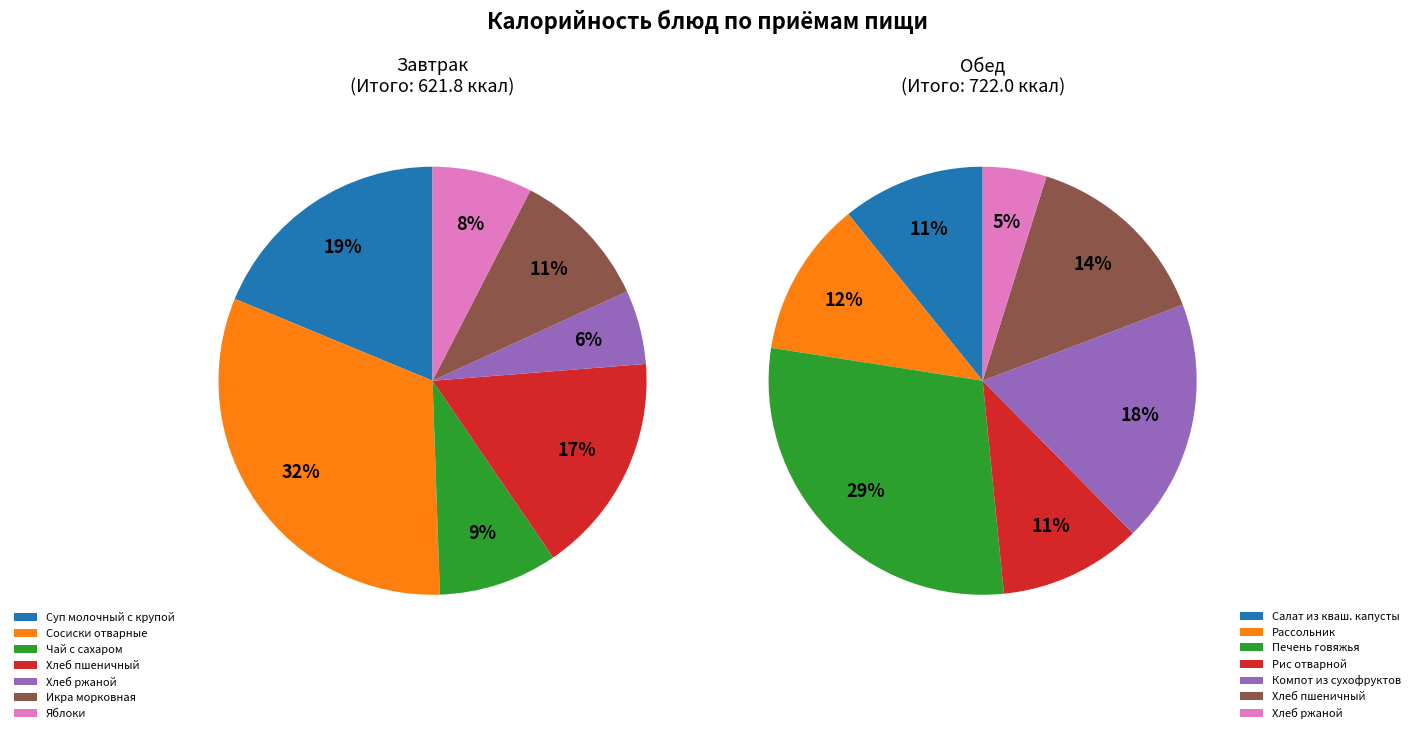

What percentage is the Хлеб пшеничный slice, to the nearest percent?

17%